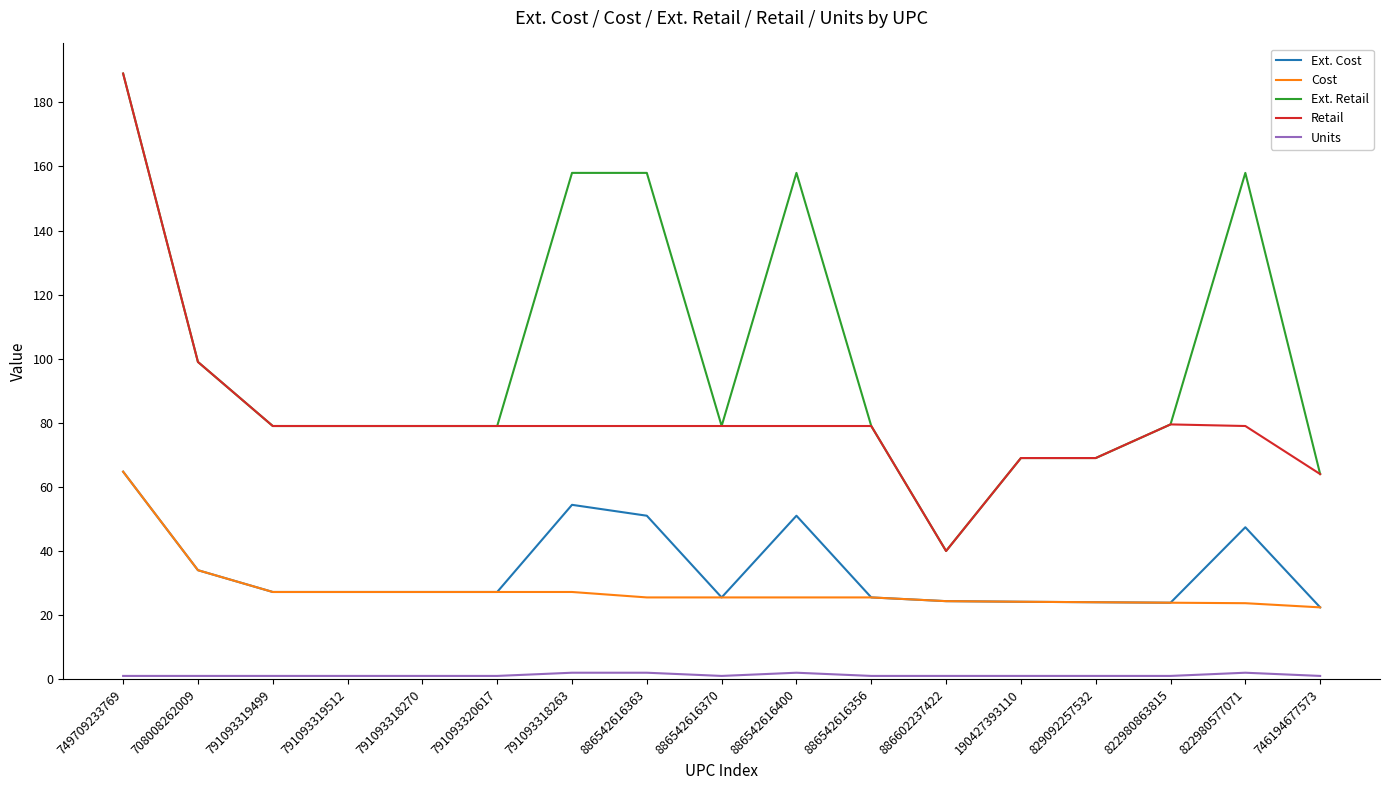

What is the minimum value for Ext. Retail?

40.0